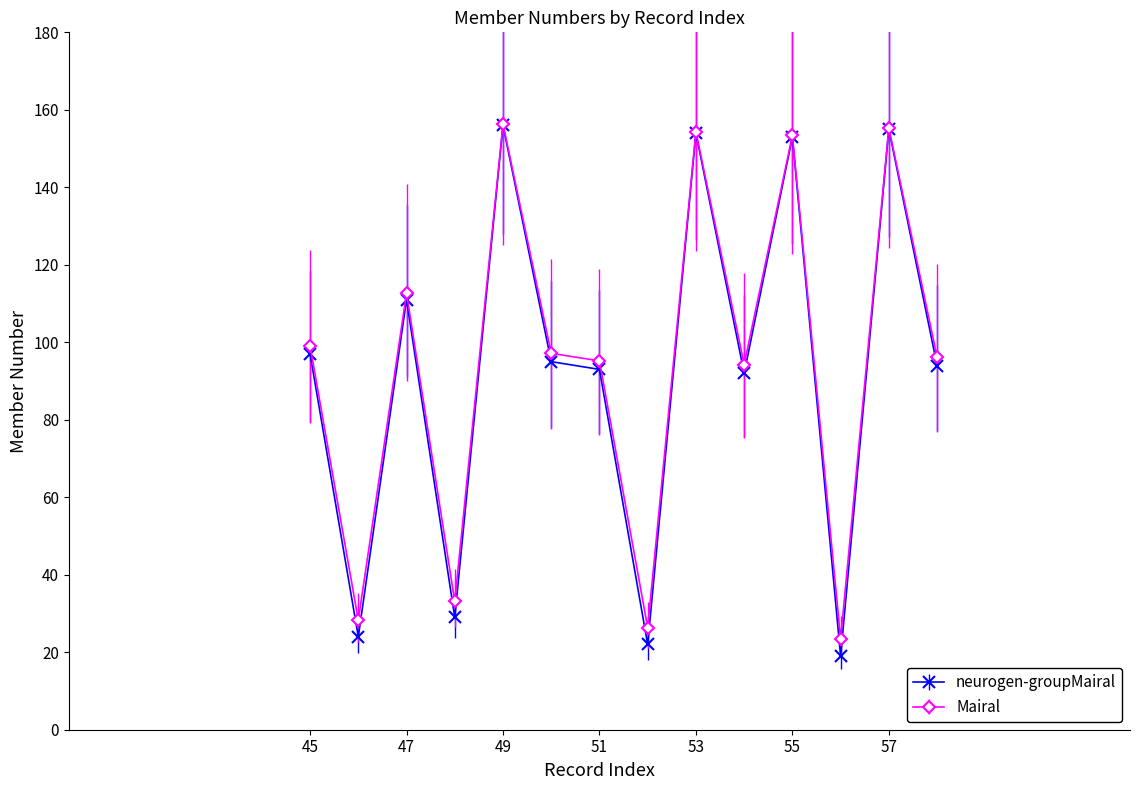

What is the maximum value shown in the chart?

156.3